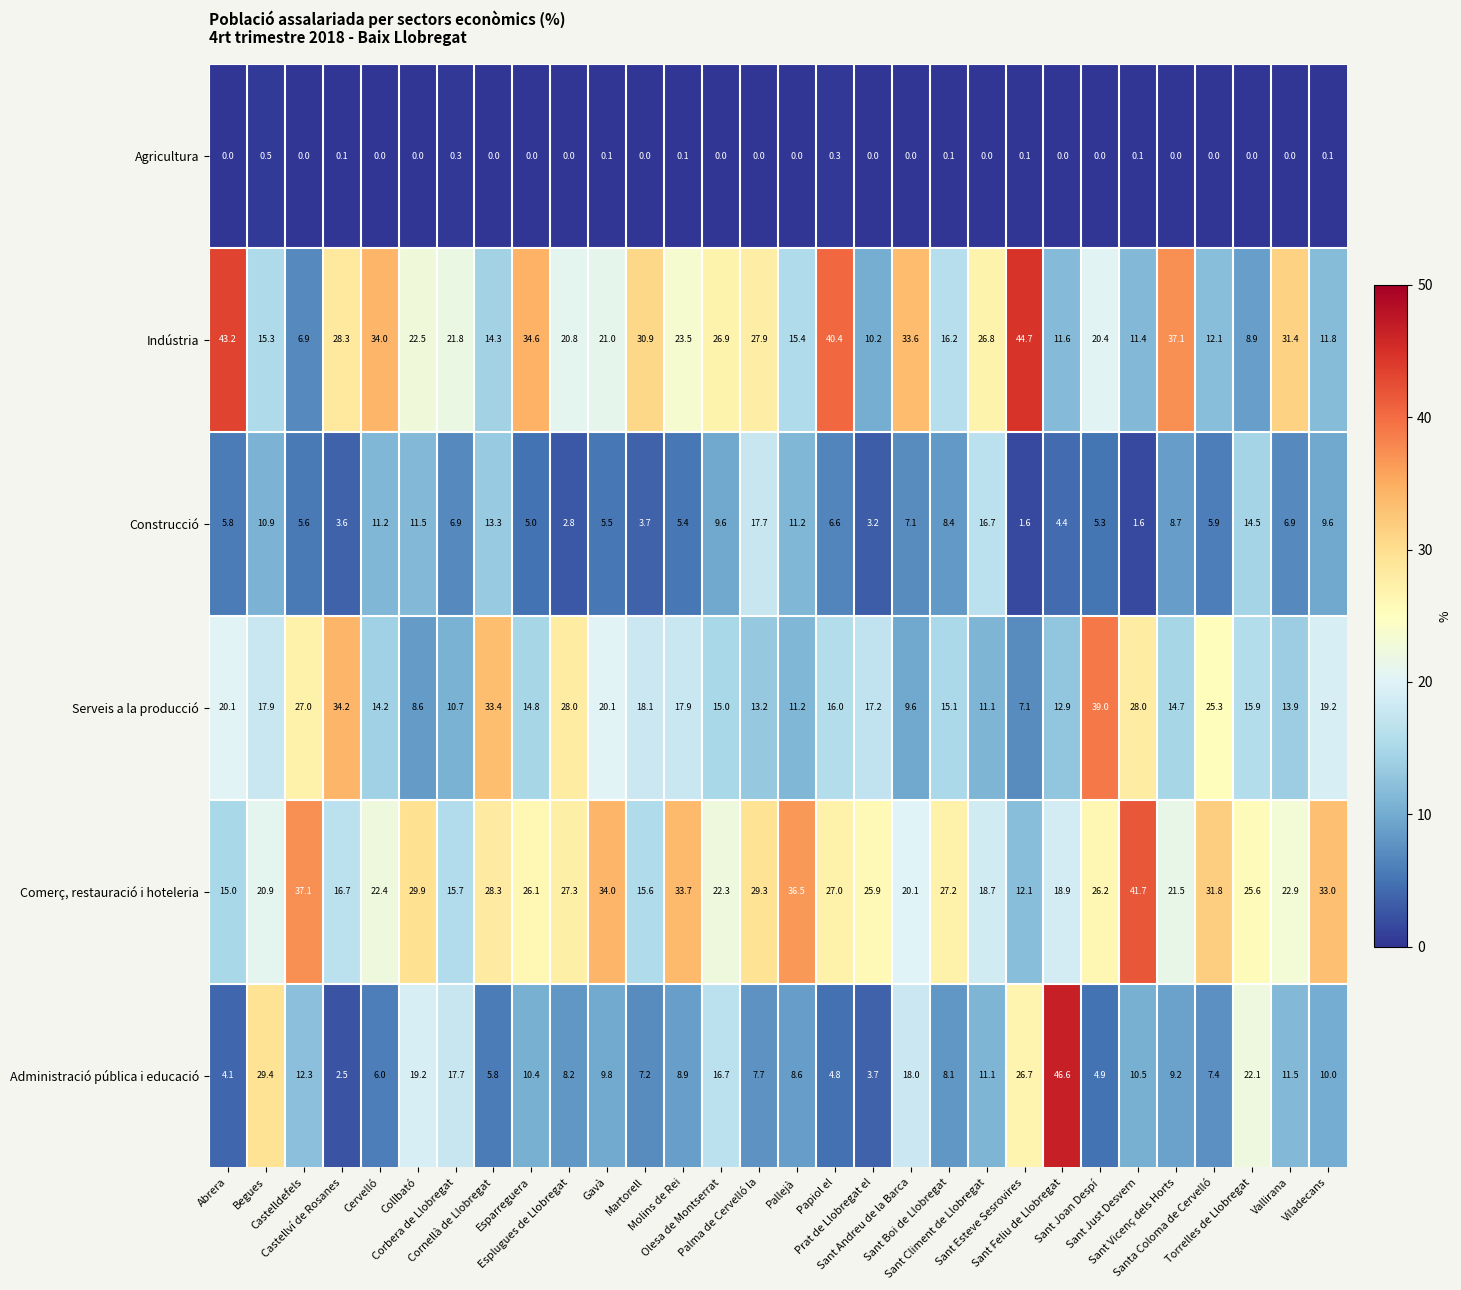

Which series has the largest total across all categories?

Comerç, restauració i hoteleria